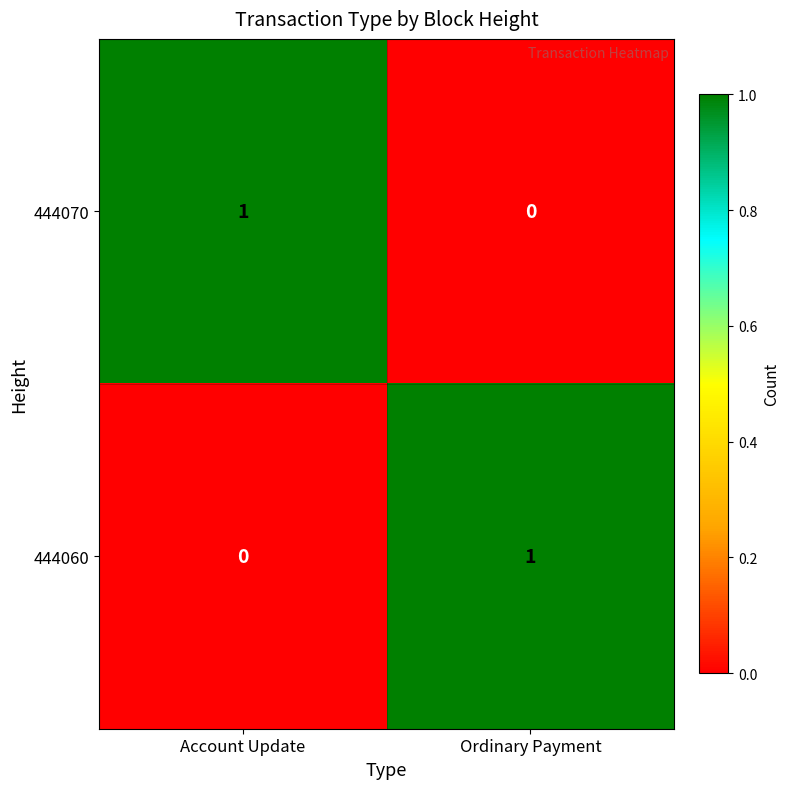

At how many categories does at least one series exceed 0?

2